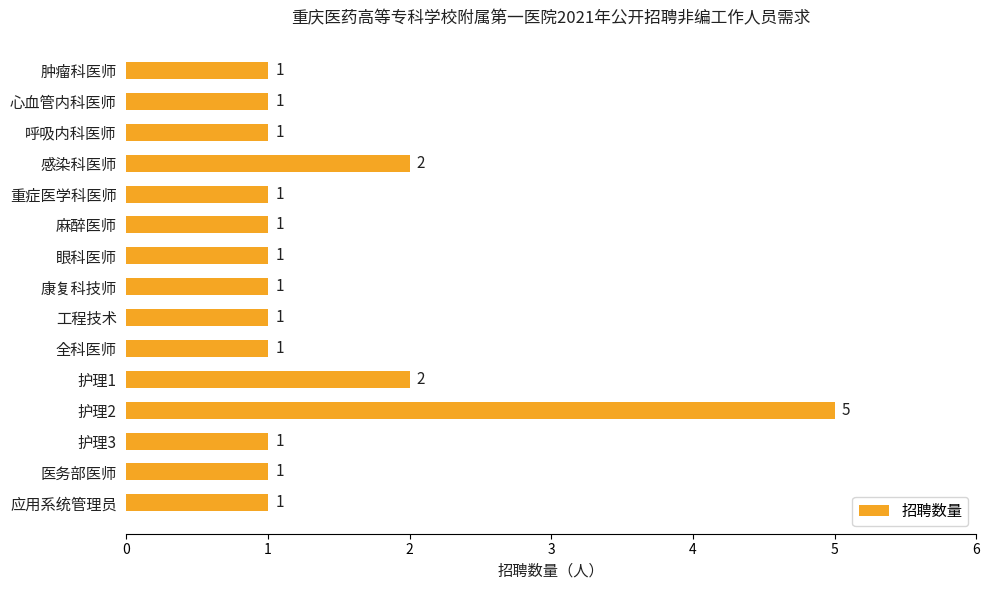

Reading top to bottom, what are all the values shown in this chart?

1	1	1	2	1	1	1	1	1	1	2	5	1	1	1